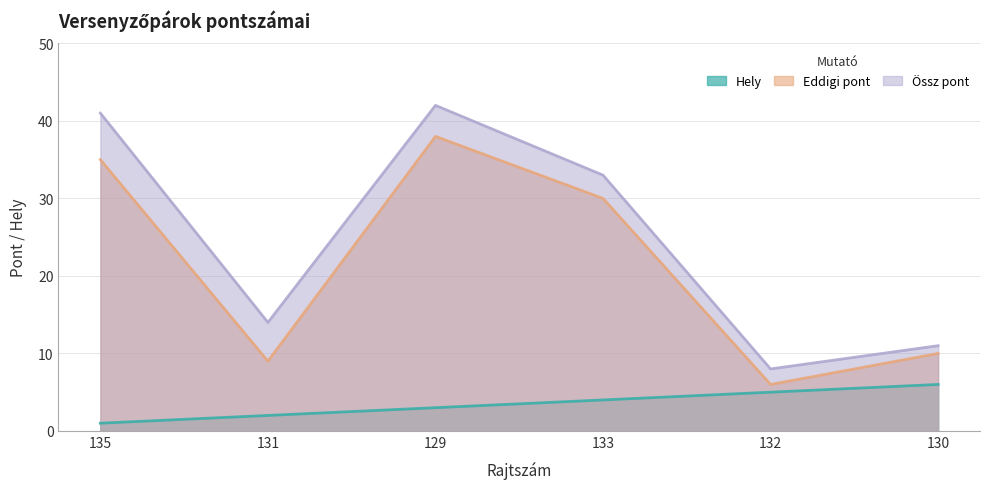

Does the chart display data point markers on the line(s)?

No